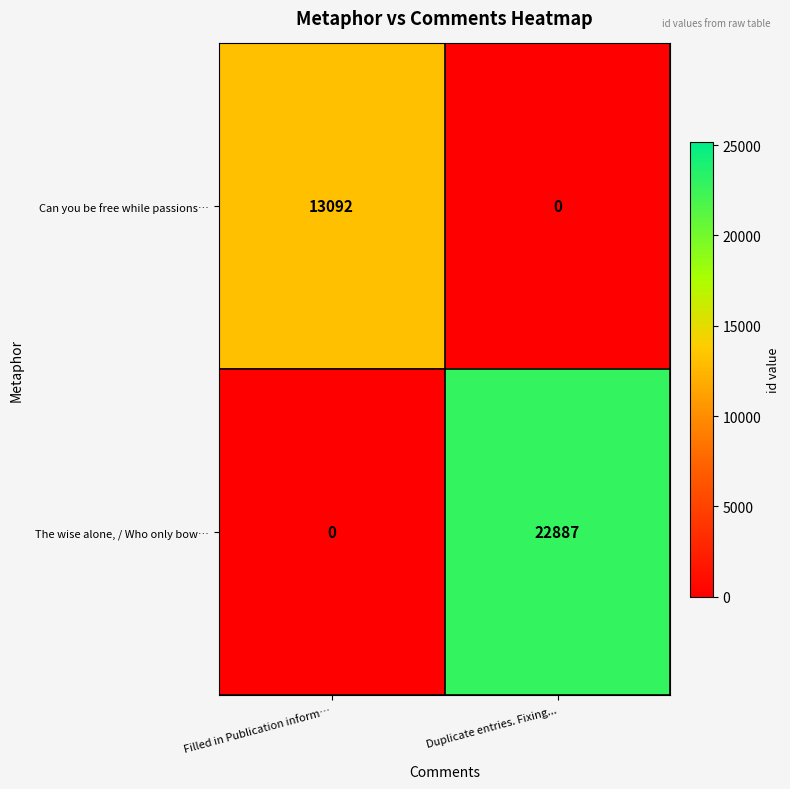

Reading right to left, transcribe all the data shown in this chart.

Can you be free while passions…: Duplicate entries. Fixing...=0	Filled in Publication inform…=13092
The wise alone, / Who only bow…: Duplicate entries. Fixing...=22887	Filled in Publication inform…=0